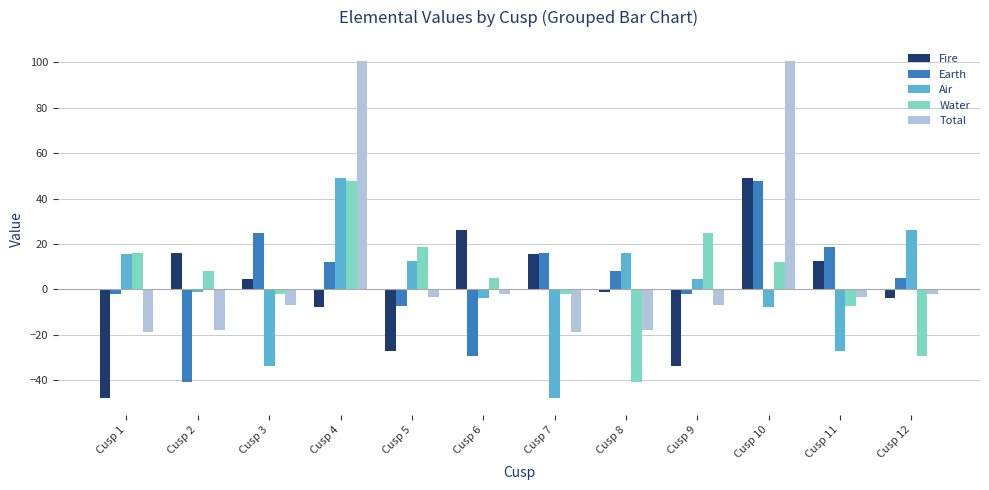

What is the difference between the highest and lowest values at Cusp 7?

63.8